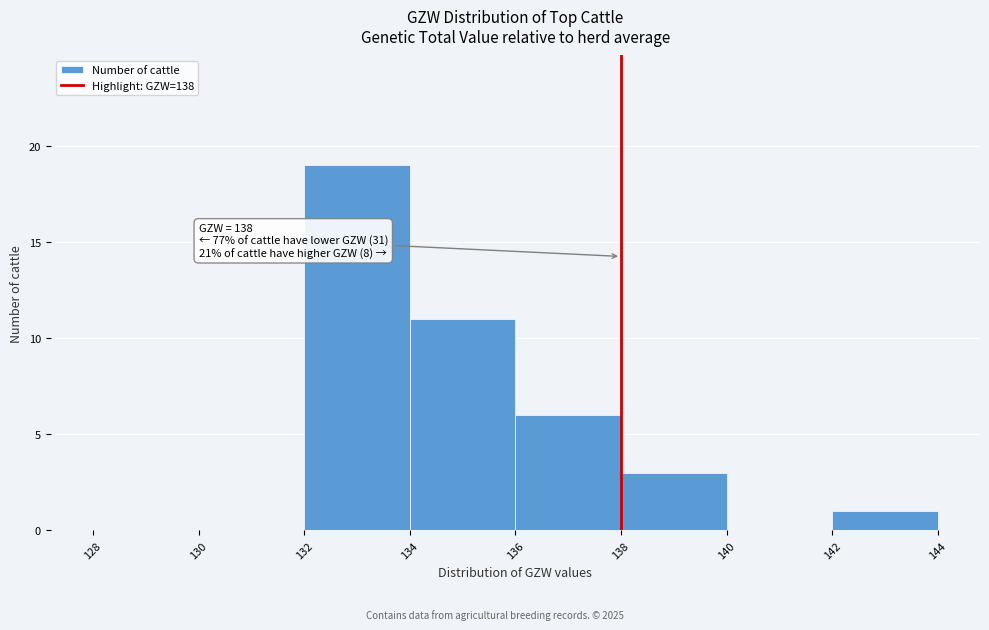

Over which range of the x-axis is the bar tallest?

132 to 134